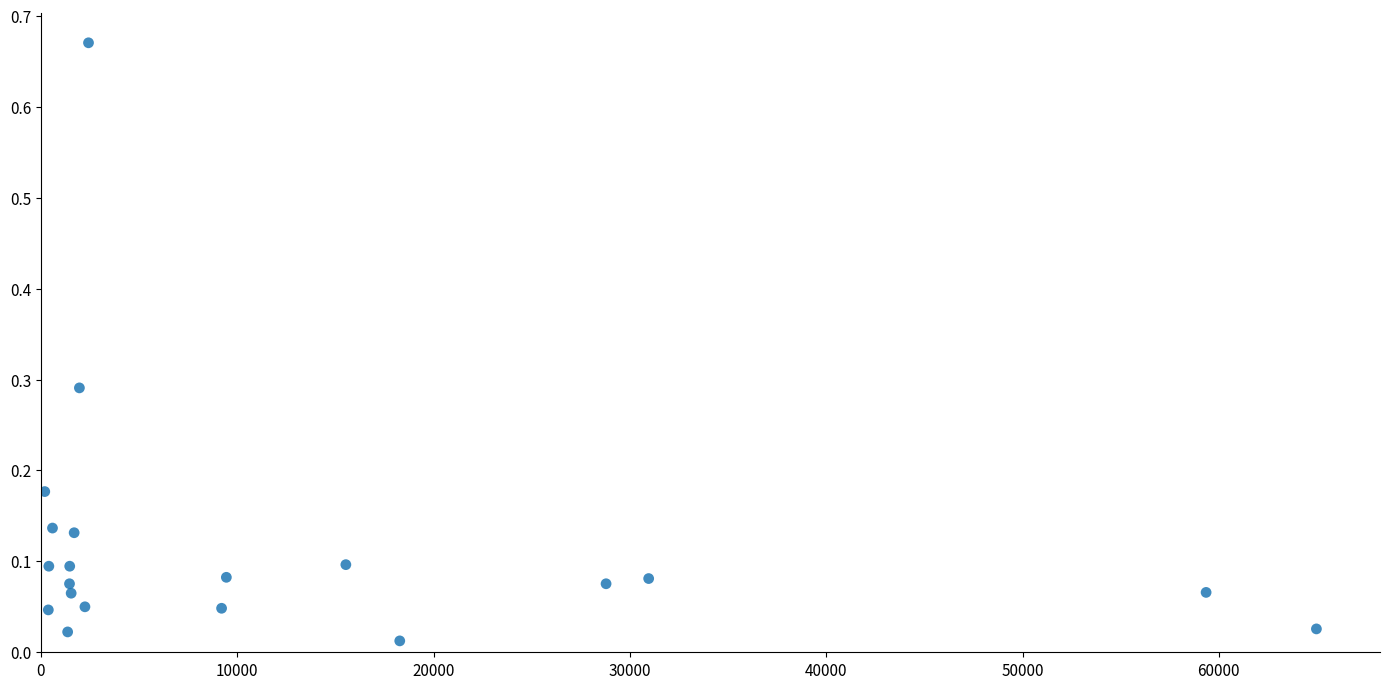

What is the range of X values (max minus min)?

64776.1